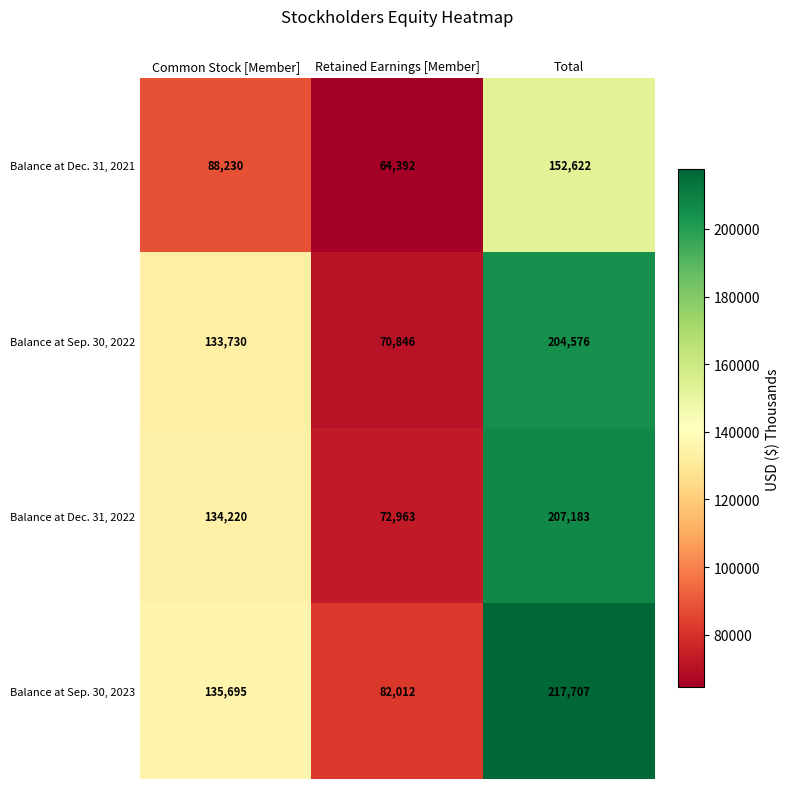

Which label corresponds to the smallest value in the chart?

Retained Earnings [Member]